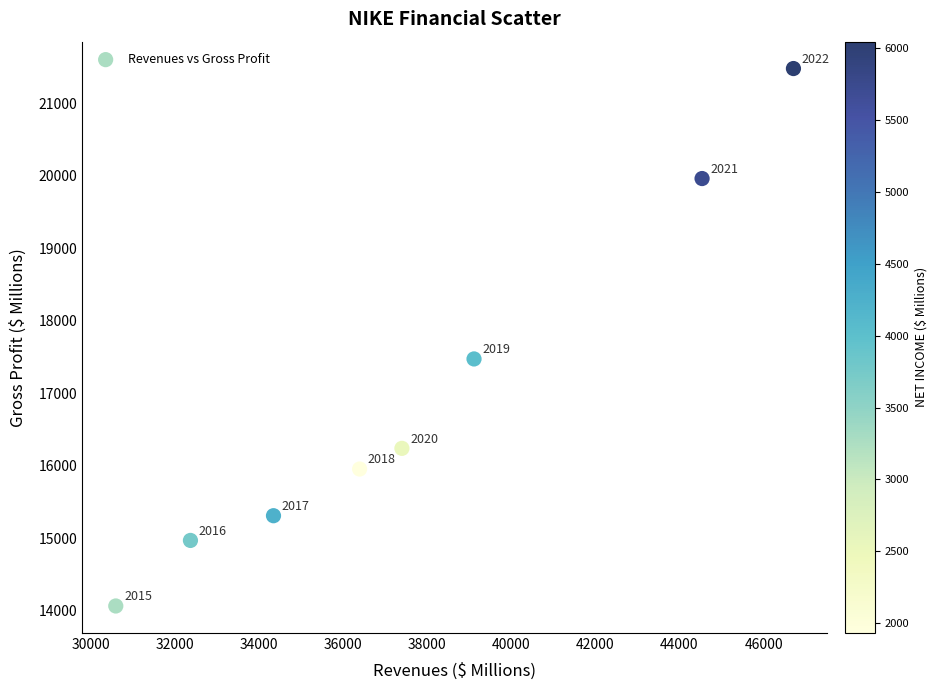

What is the range of X values (max minus min)?

16109